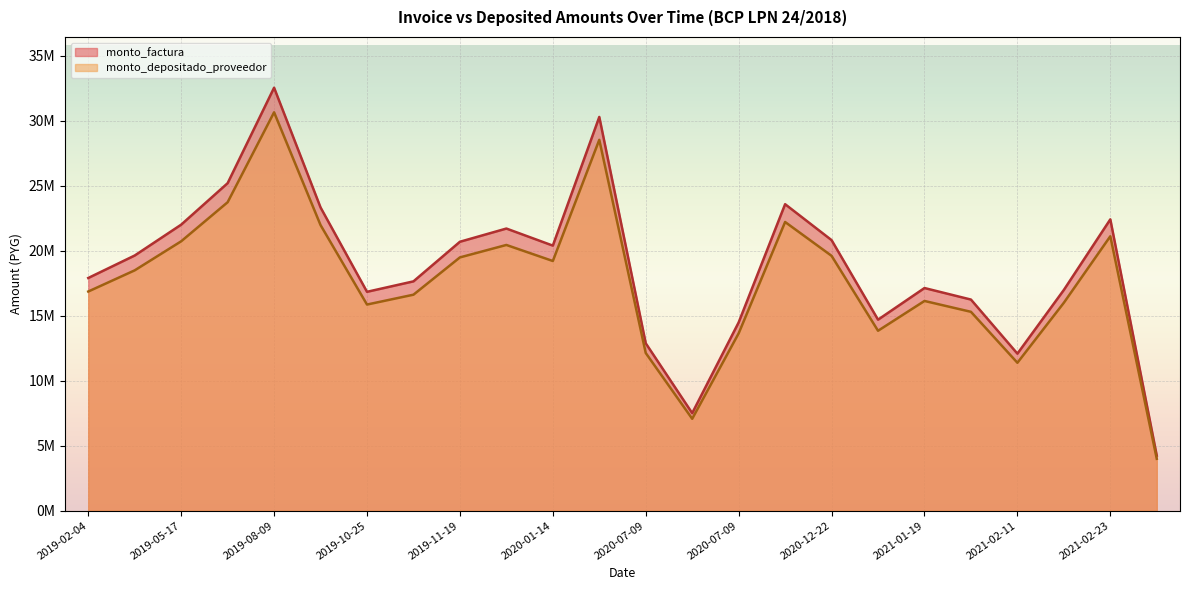

The value of monto_factura at 2020-07-09 is 5080560. True or false?

False